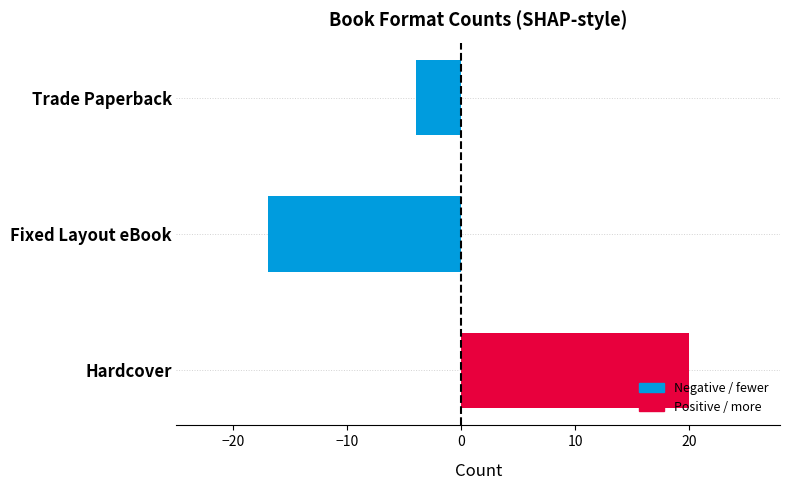

Reading bottom to top, transcribe all the data shown in this chart.

20	-17	-4